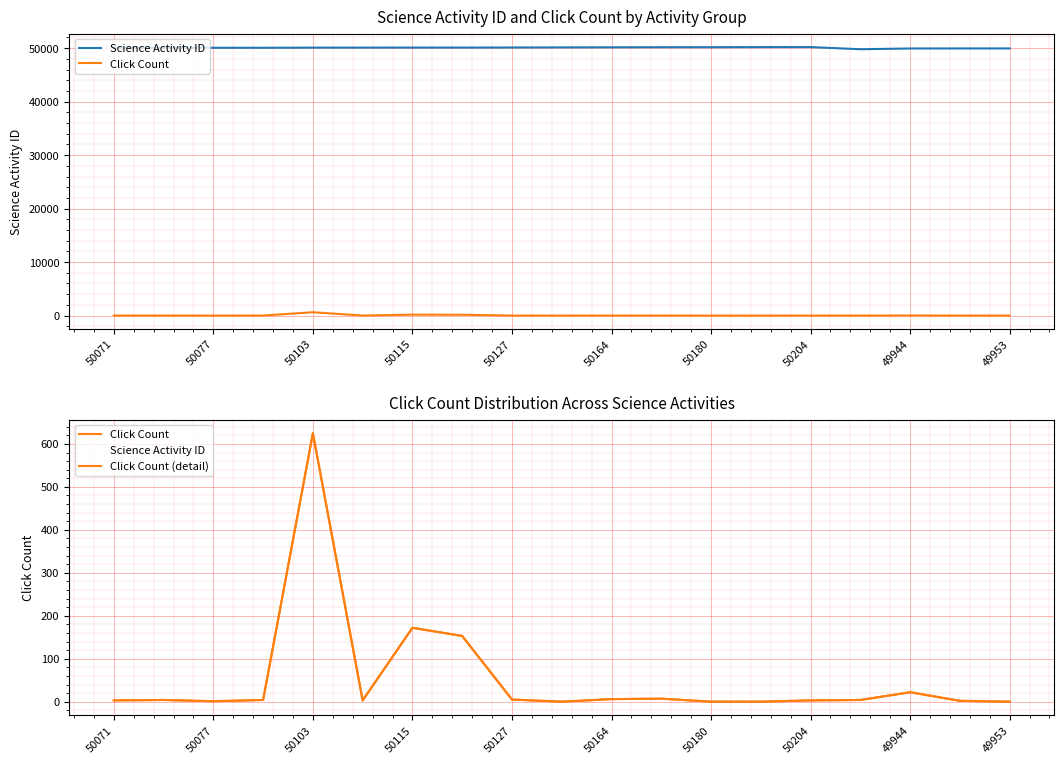

Is the value of Click Count at 49953 greater than the value of Science Activity ID at 50164?

No